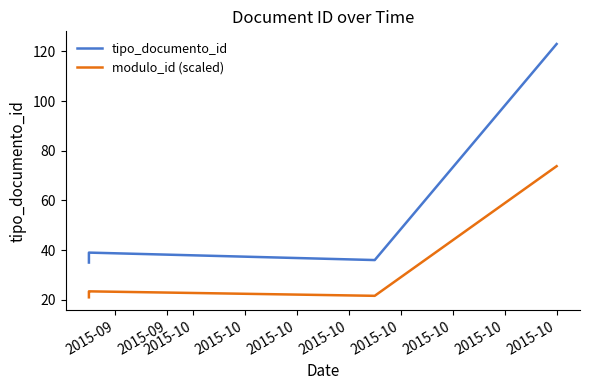

What is the difference between the modulo_id (scaled) values at 2015-10 and 2015-09?

1.8